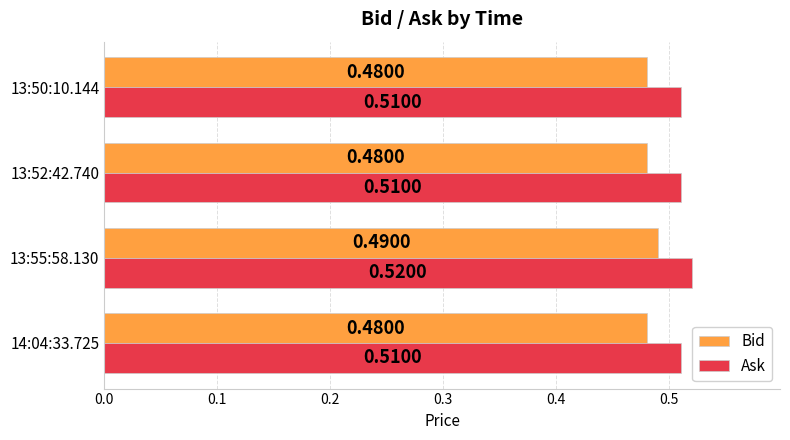

How many data points does each series have?

4